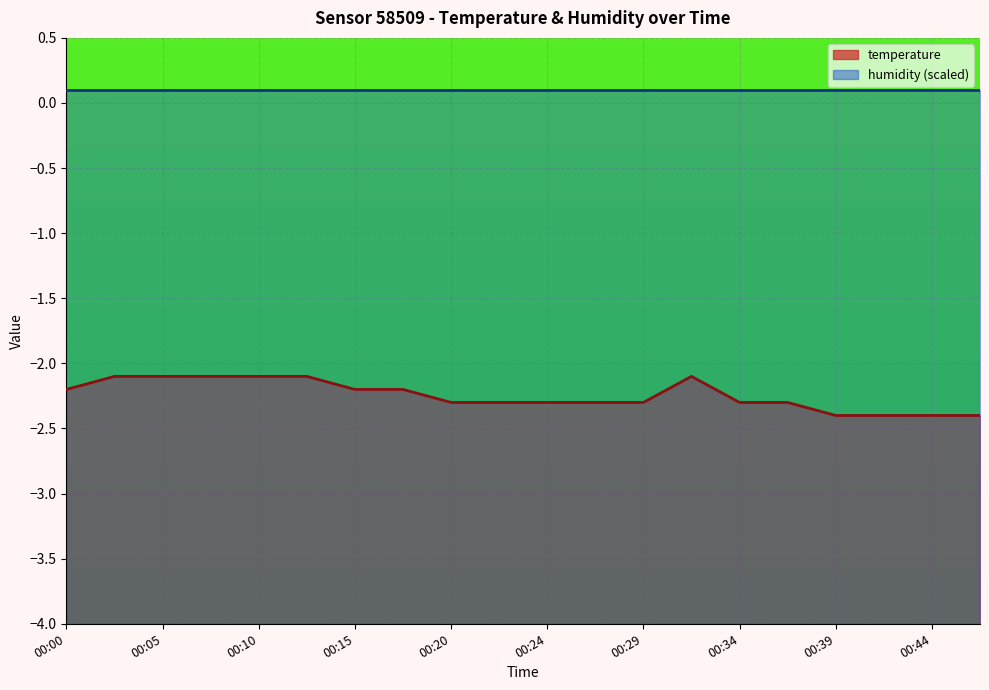

What is the sum of the values at 00:46 and 00:05?

-4.5